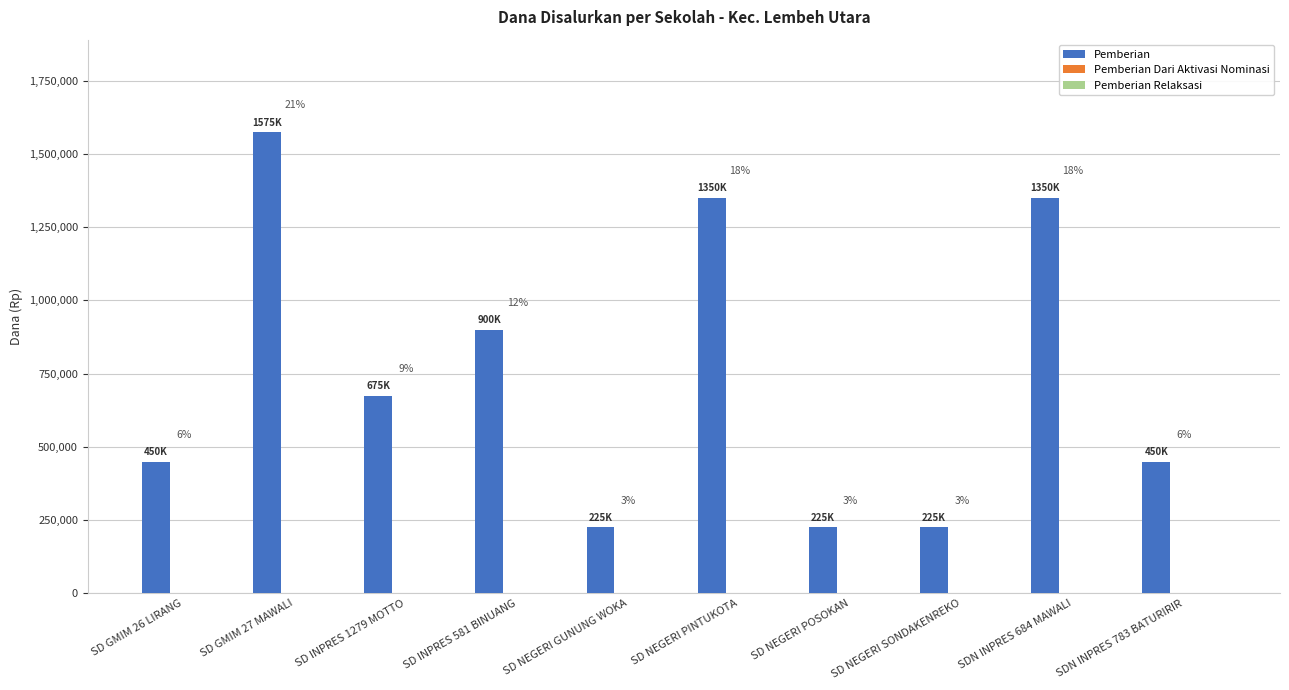

Reading left to right, what are all the values shown in this chart?

Pemberian: SD GMIM 26 LIRANG=450000	SD GMIM 27 MAWALI=1575000	SD INPRES 1279 MOTTO=675000	SD INPRES 581 BINUANG=900000	SD NEGERI GUNUNG WOKA=225000	SD NEGERI PINTUKOTA=1350000	SD NEGERI POSOKAN=225000	SD NEGERI SONDAKENREKO=225000	SDN INPRES 684 MAWALI=1350000	SDN INPRES 783 BATURIRIR=450000
Pemberian Dari Aktivasi Nominasi: SD GMIM 26 LIRANG=0	SD GMIM 27 MAWALI=0	SD INPRES 1279 MOTTO=0	SD INPRES 581 BINUANG=0	SD NEGERI GUNUNG WOKA=0	SD NEGERI PINTUKOTA=0	SD NEGERI POSOKAN=0	SD NEGERI SONDAKENREKO=0	SDN INPRES 684 MAWALI=0	SDN INPRES 783 BATURIRIR=0
Pemberian Relaksasi: SD GMIM 26 LIRANG=0	SD GMIM 27 MAWALI=0	SD INPRES 1279 MOTTO=0	SD INPRES 581 BINUANG=0	SD NEGERI GUNUNG WOKA=0	SD NEGERI PINTUKOTA=0	SD NEGERI POSOKAN=0	SD NEGERI SONDAKENREKO=0	SDN INPRES 684 MAWALI=0	SDN INPRES 783 BATURIRIR=0